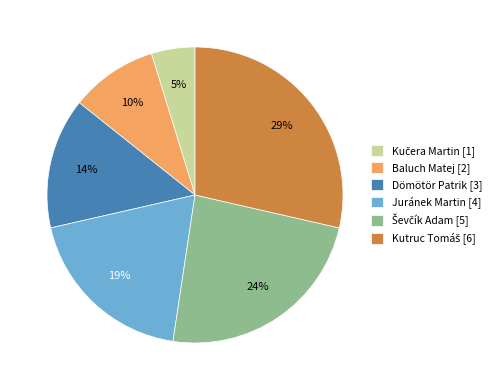

To the nearest percent, what is the difference between the largest and smallest slice percentages?

24%